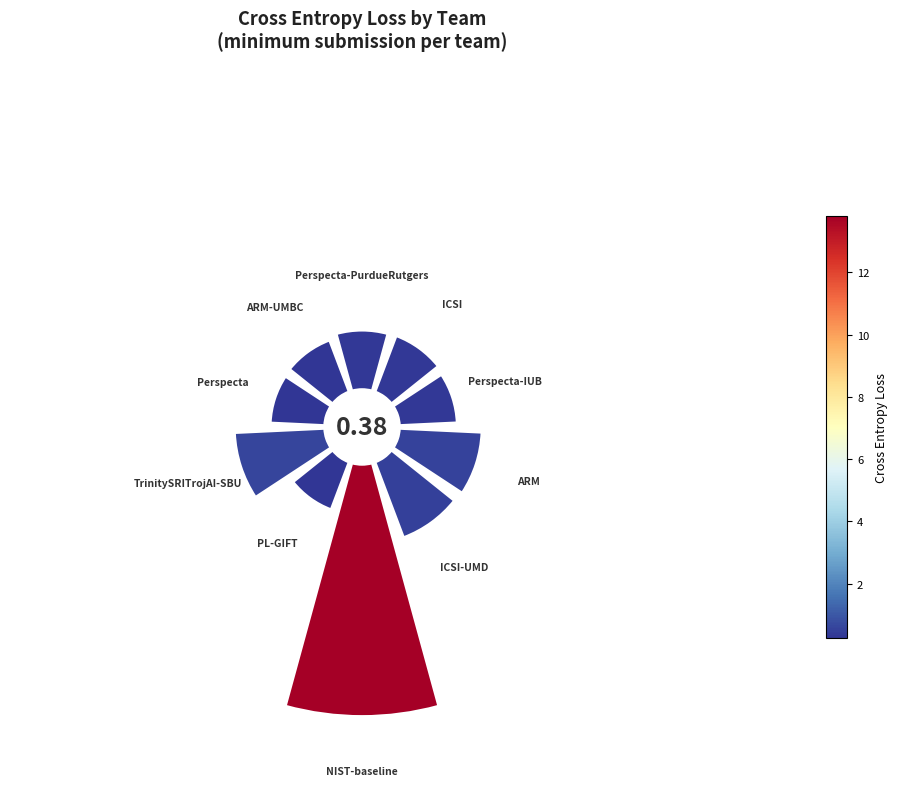

Does 9 represent more than half of the total?

No